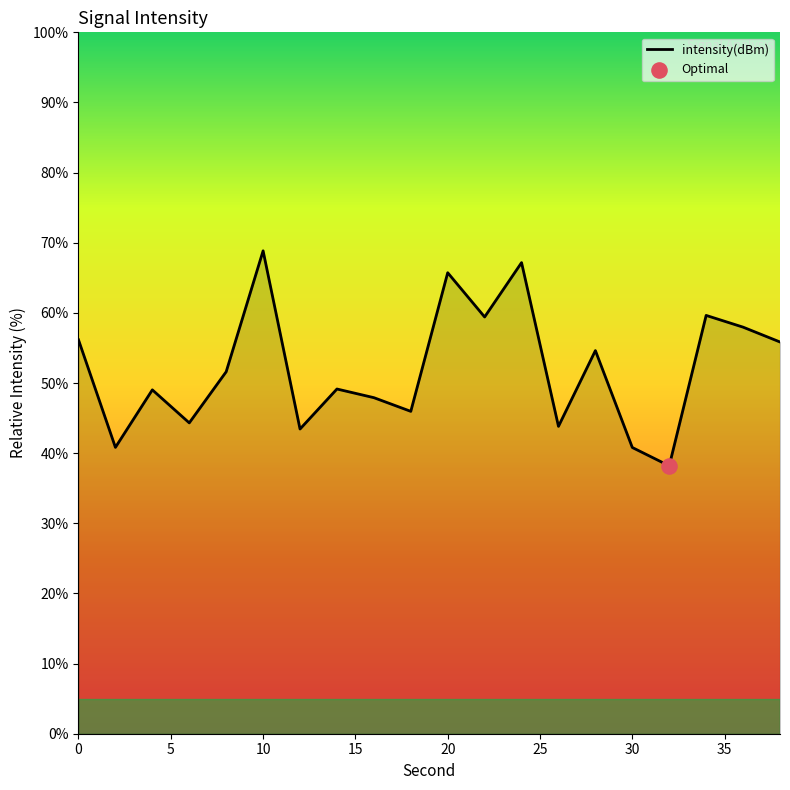

What is the difference between the maximum and minimum values?

30.7